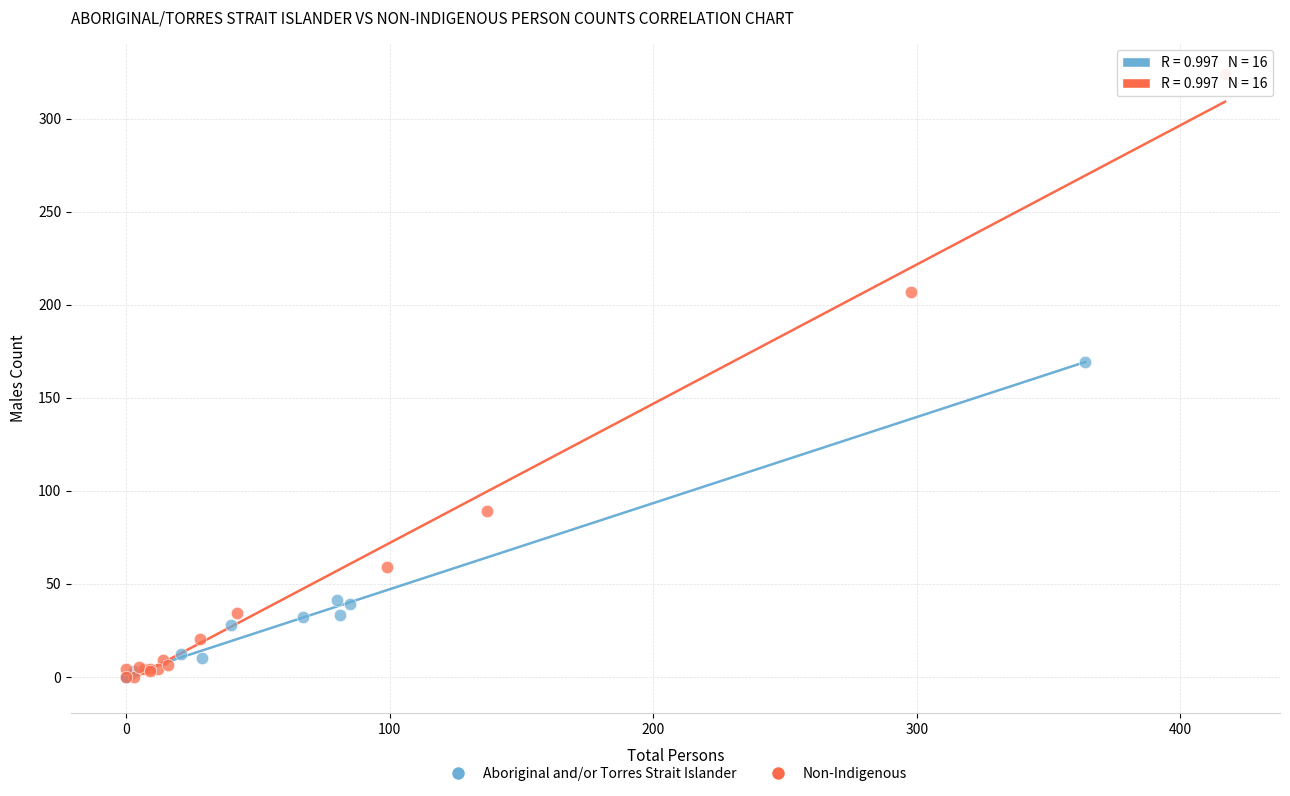

Which series has the widest spread of Y values?

Non-Indigenous